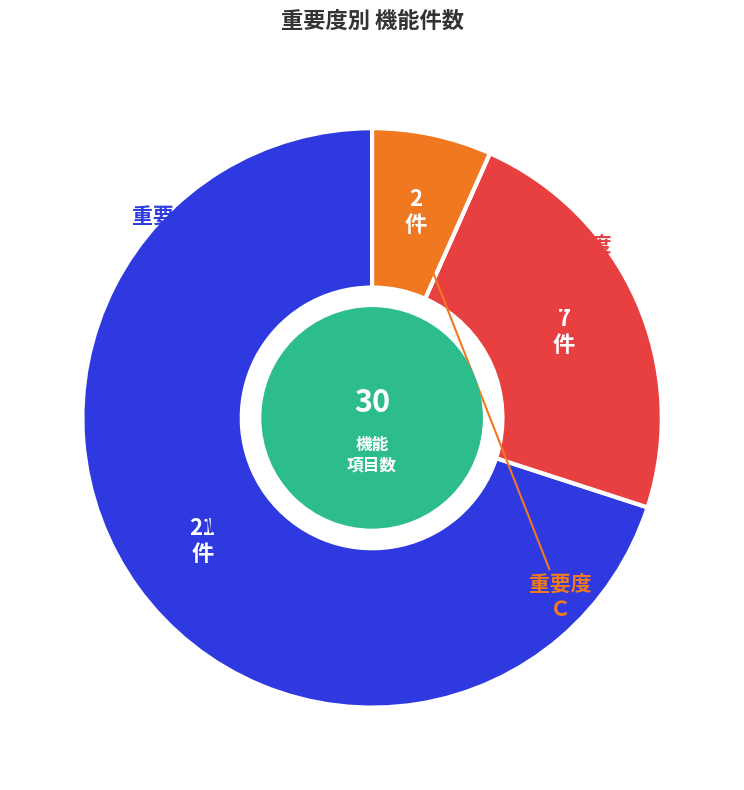

Does any single category account for the majority?

Yes